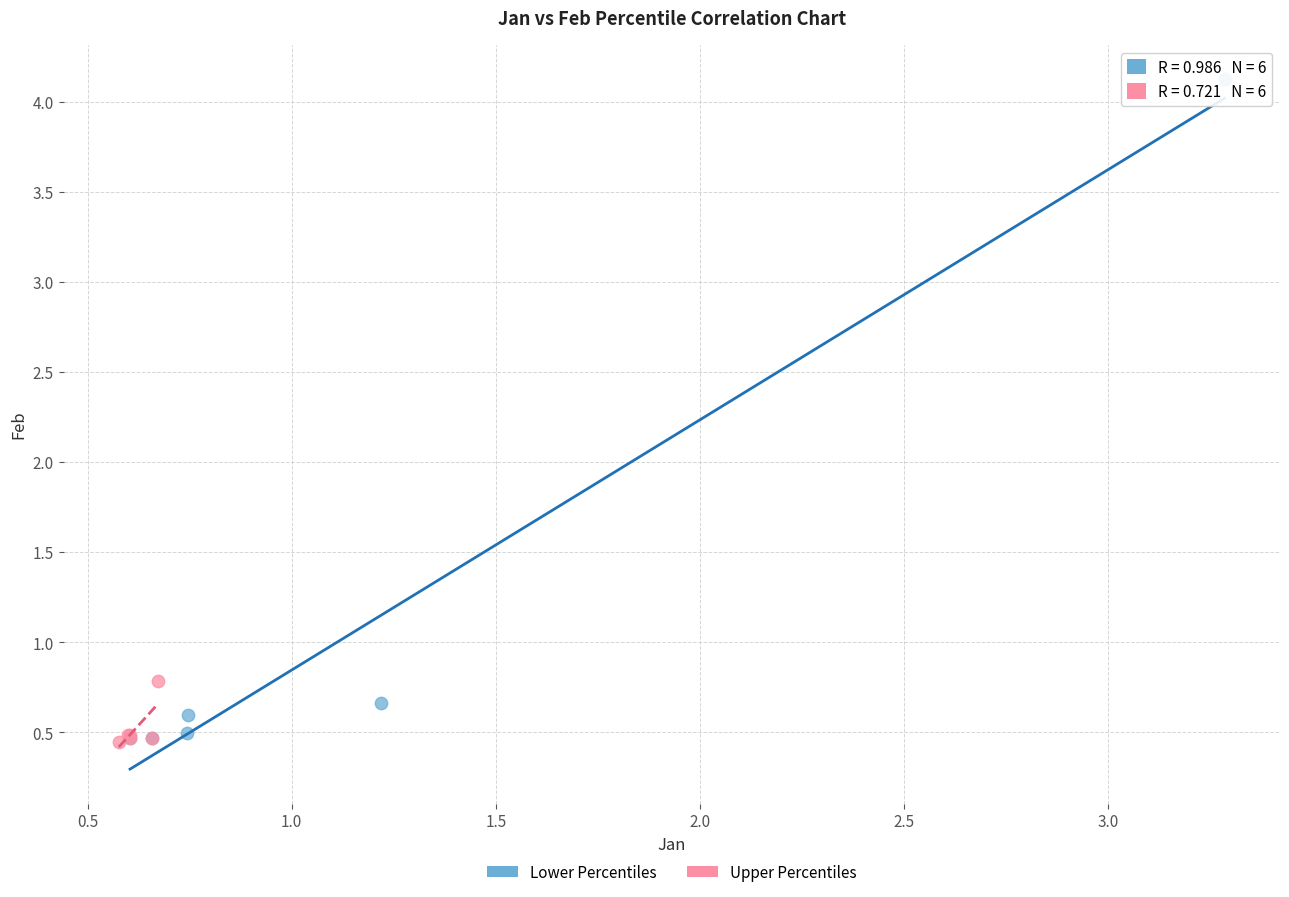

What are all the series names shown in the legend?

Lower Percentiles, Upper Percentiles